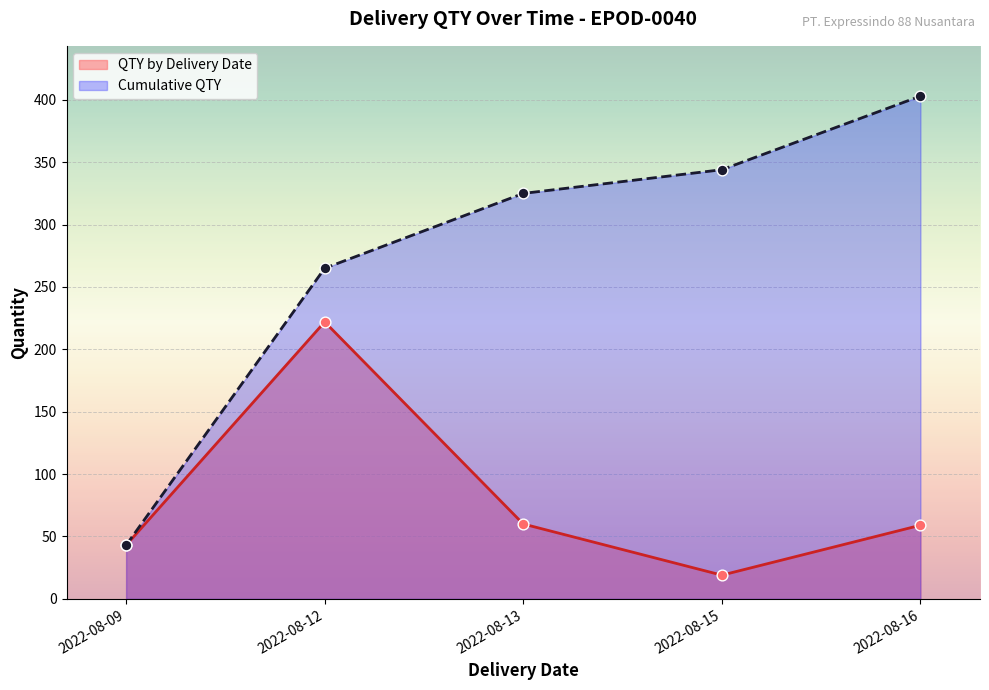

Which series reaches the maximum Y coordinate?

Cumulative QTY